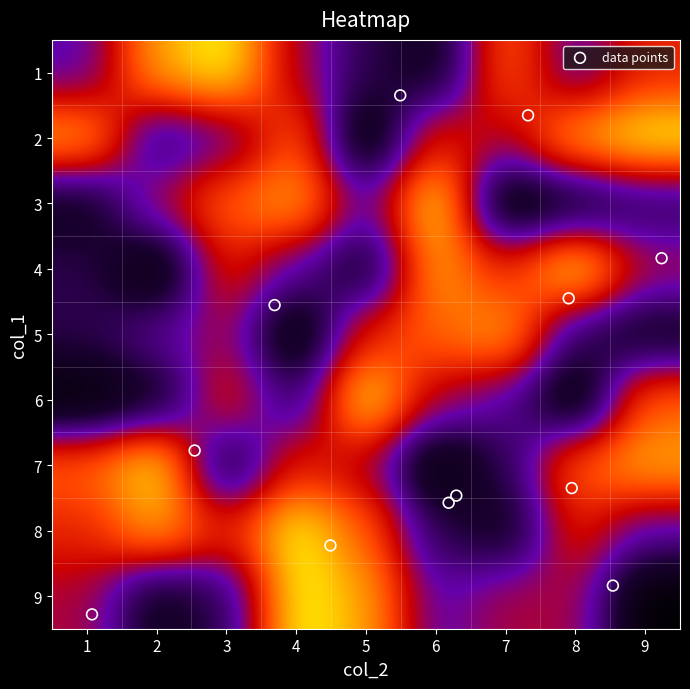

How many data points does each series have?

9